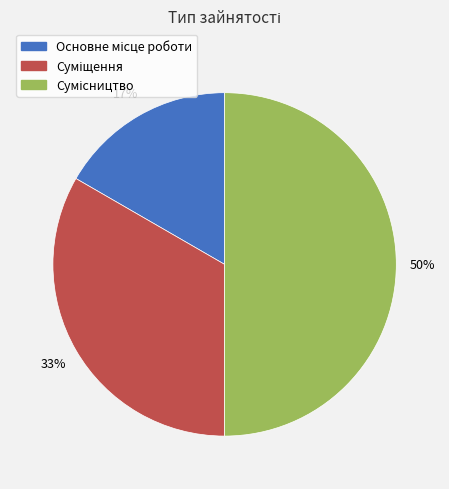

To the nearest percent, what is the average slice percentage?

33%